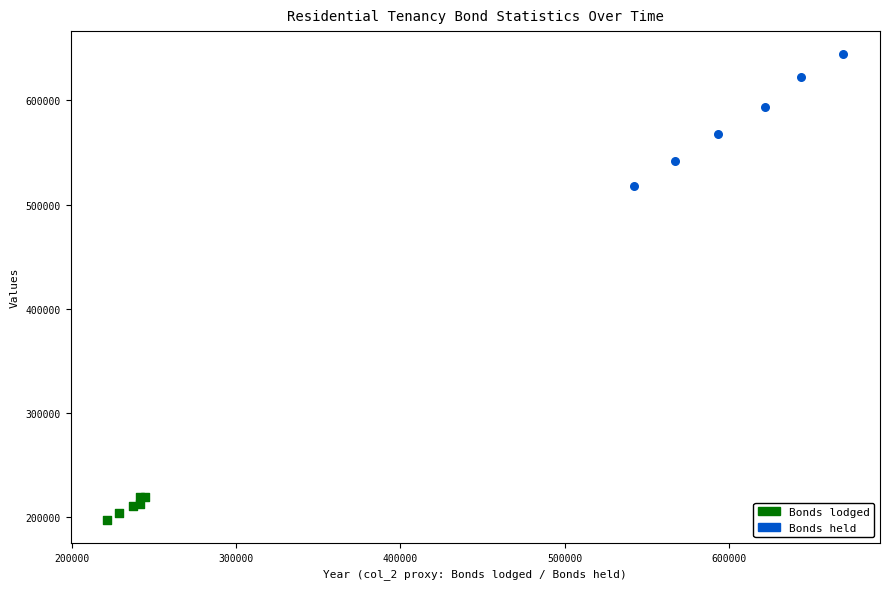

Which series contains the highest Y value?

Bonds held